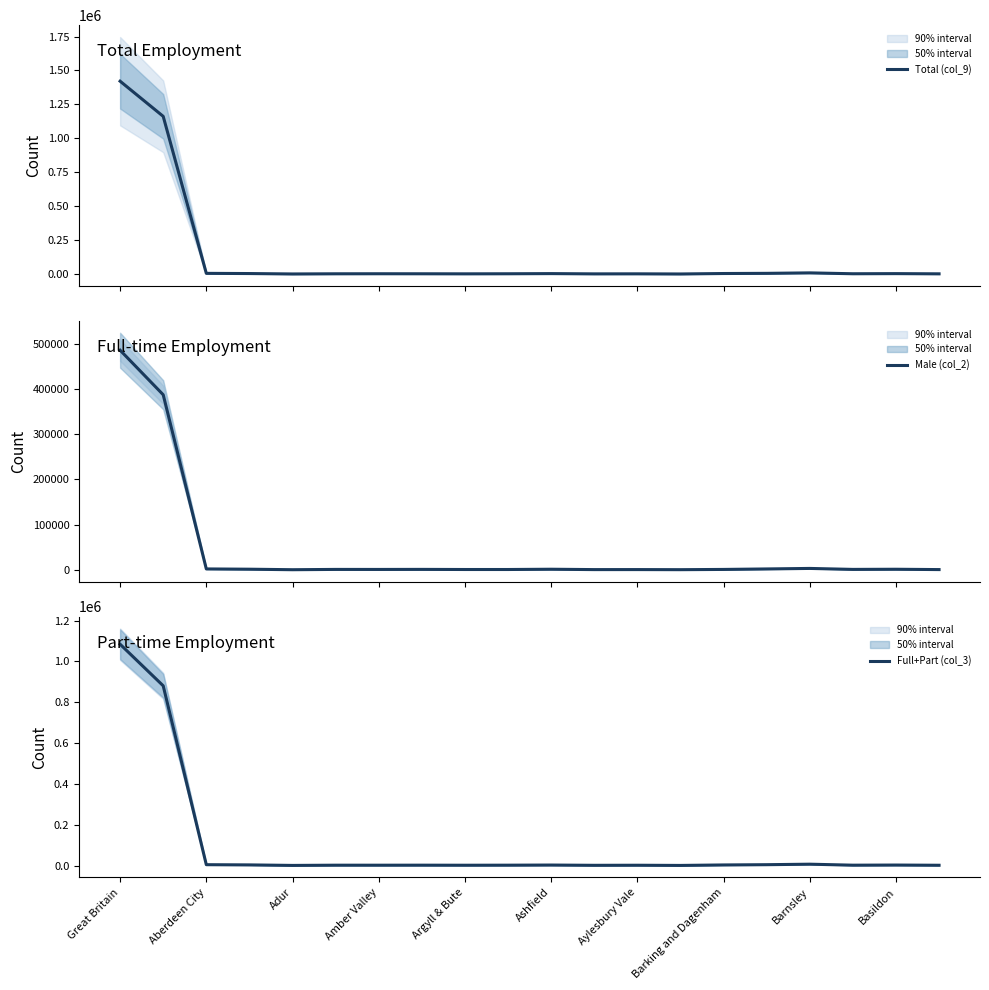

At which label does Male (col_2) first exceed 1030?

Great Britain